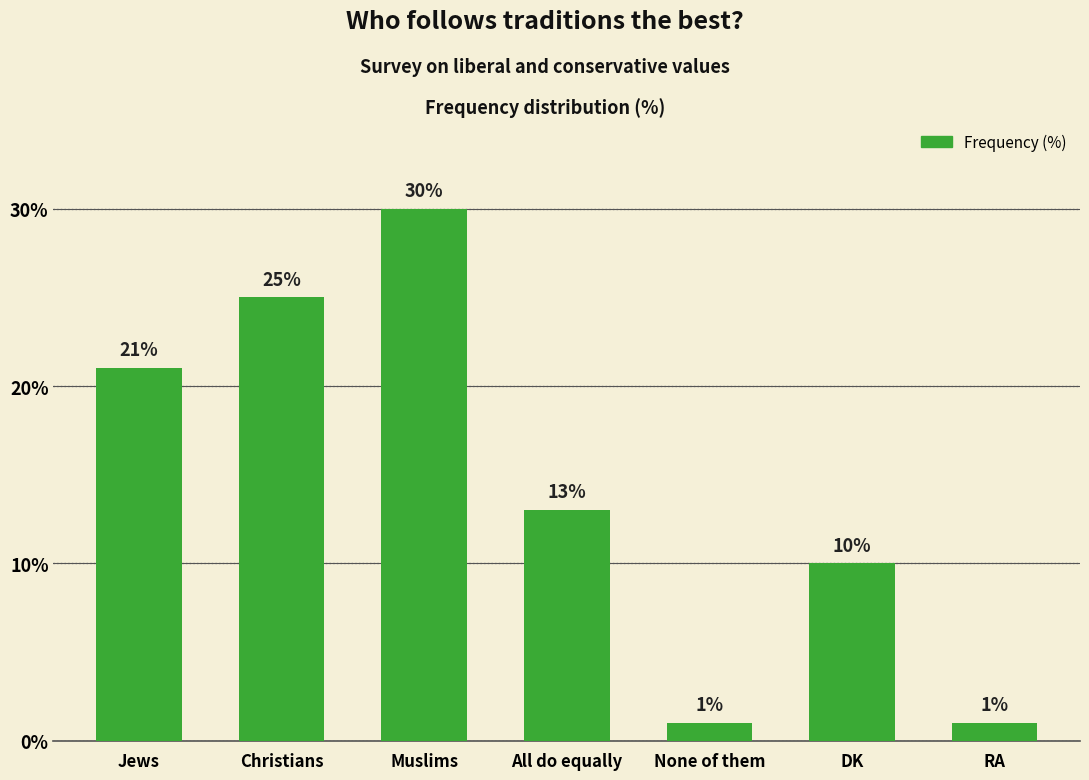

Where is the data nearest to the value 15?

All do equally